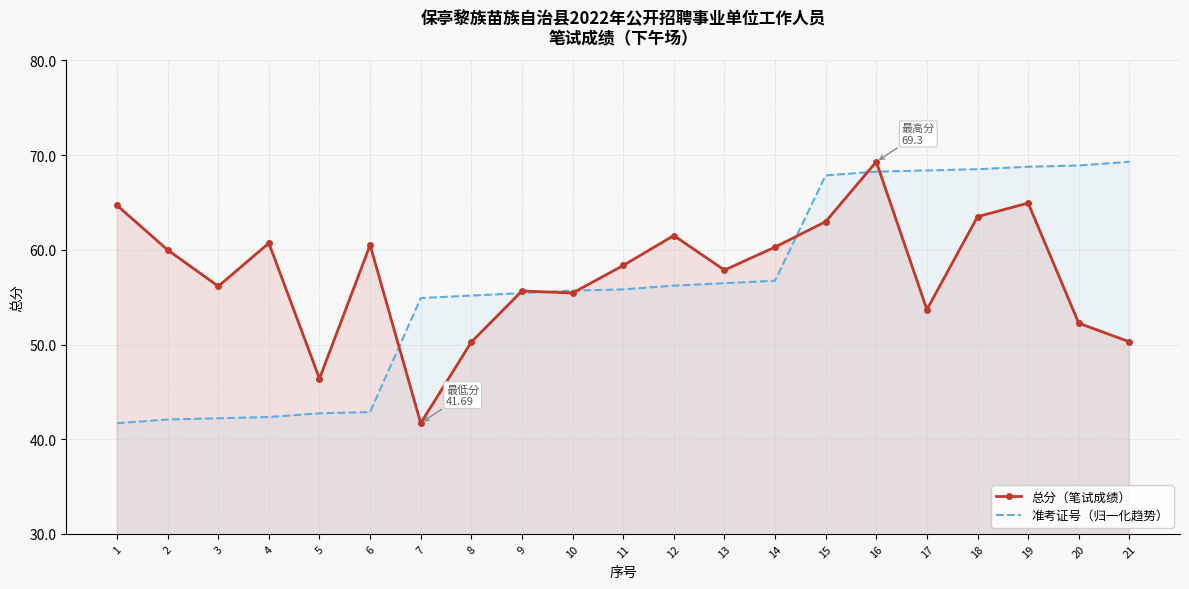

Reading right to left, what are all the values shown in this chart?

总分（笔试成绩）: 50.3	52.2	64.9	63.5	53.7	69.3	63.0	60.3	57.9	61.5	58.4	55.4	55.7	50.3	41.7	60.5	46.4	60.7	56.1	60.0	64.7
准考证号（归一化趋势）: 69.3	68.9	68.8	68.5	68.4	68.3	67.9	56.7	56.5	56.2	55.8	55.7	55.4	55.2	54.9	42.9	42.7	42.3	42.2	42.1	41.7